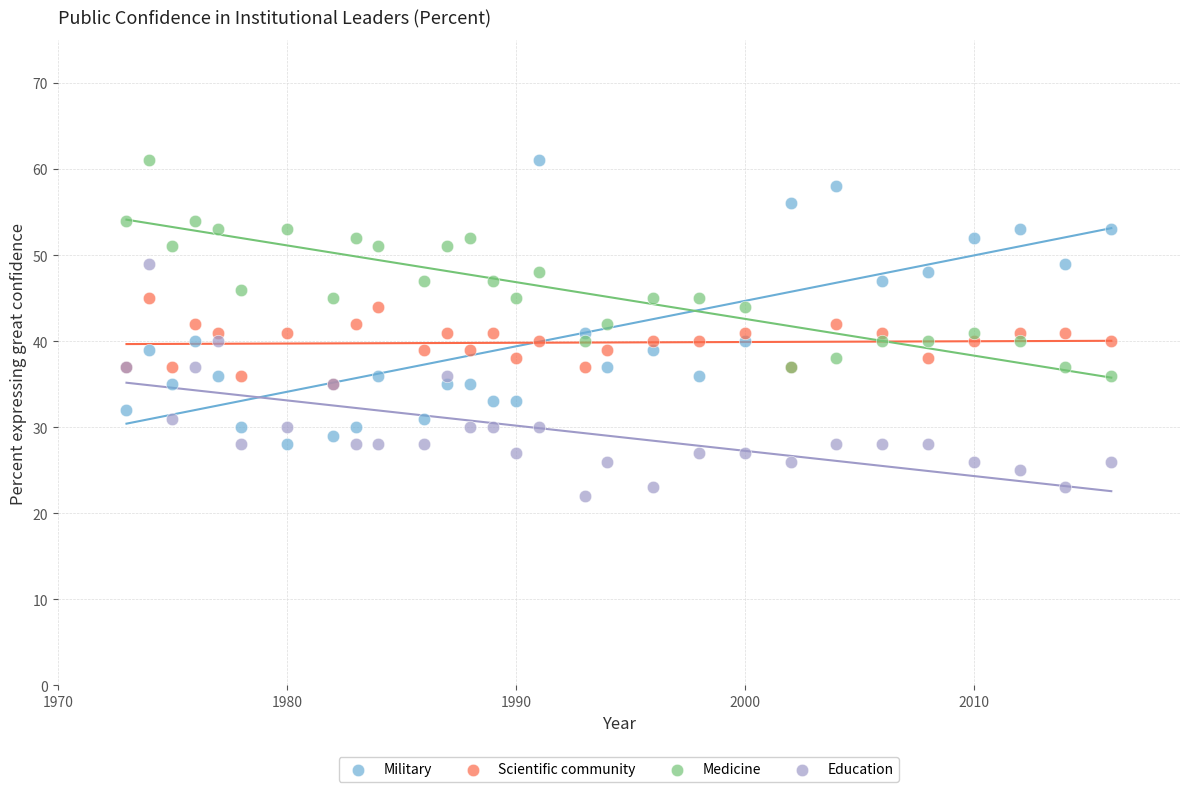

What are all the series names shown in the legend?

Military, Scientific community, Medicine, Education